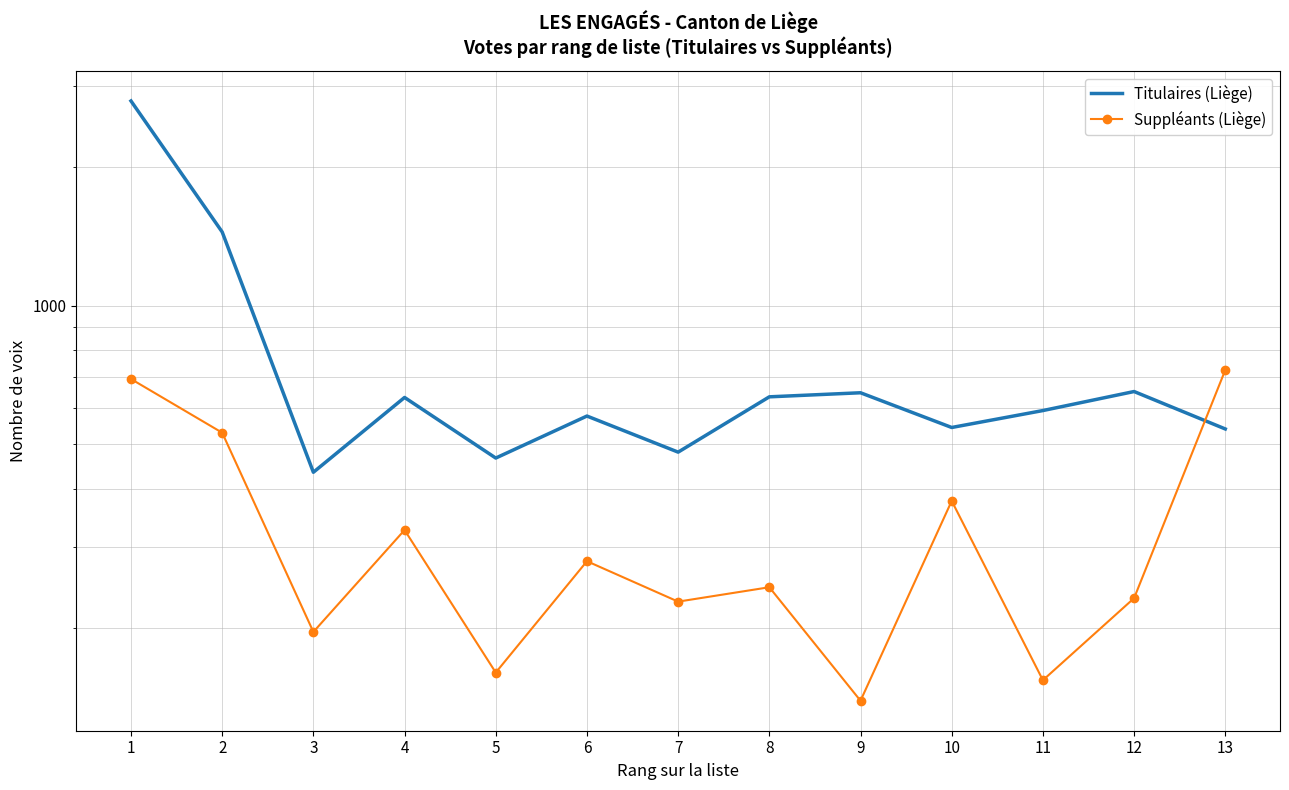

Which series has the widest spread of values?

Titulaires (Liège)